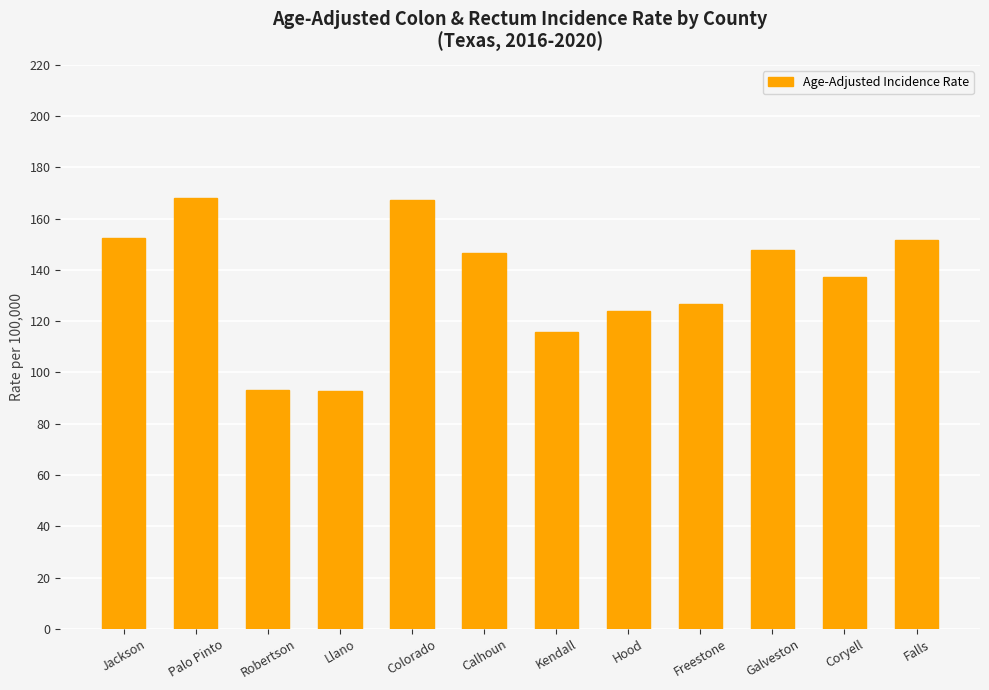

Between Llano and Freestone, which is larger?

Freestone